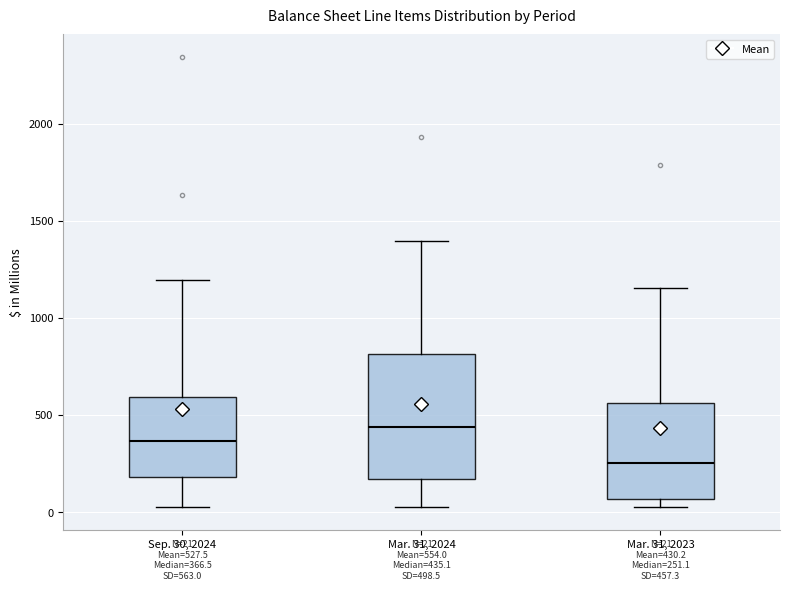

Which box's median line is the lowest?

Mar. 31, 2023